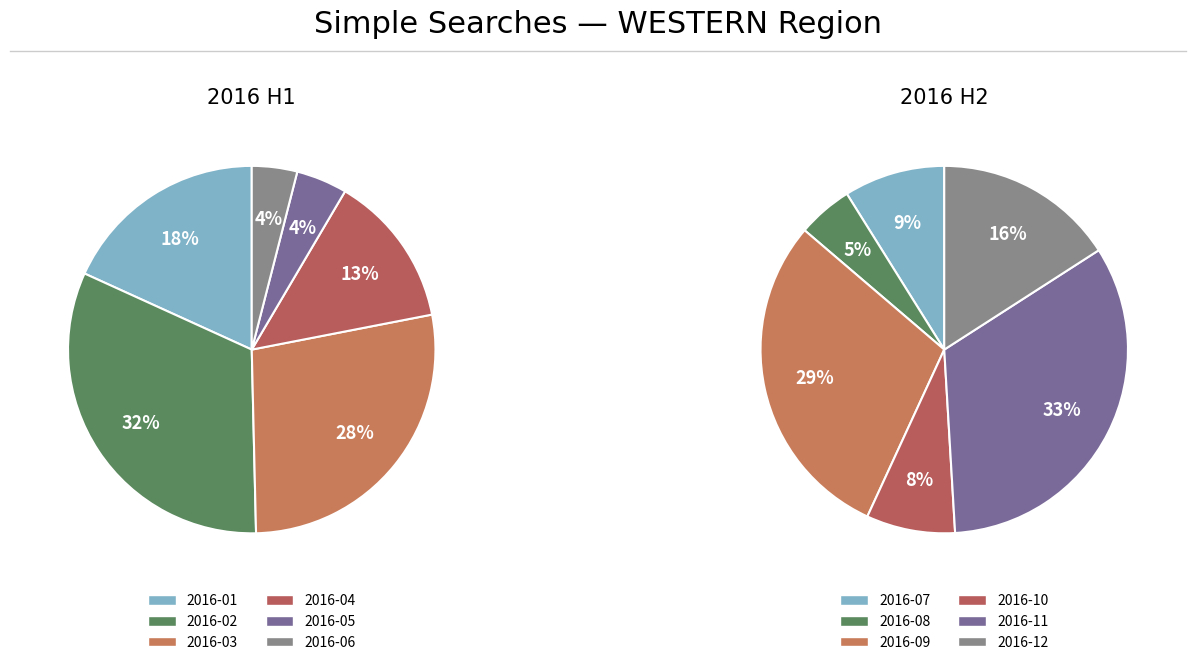

The 4 slice represents 4% of the pie. True or false?

True